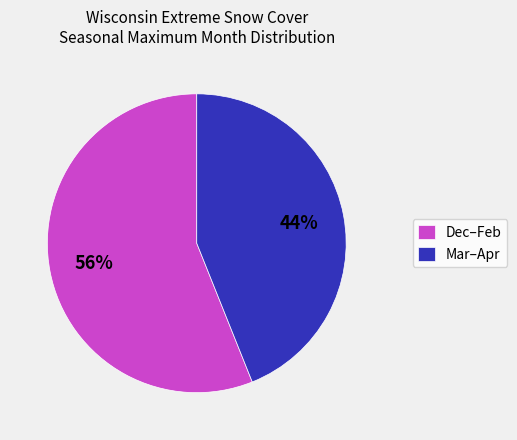

Which slice is the smallest?

Mar–Apr